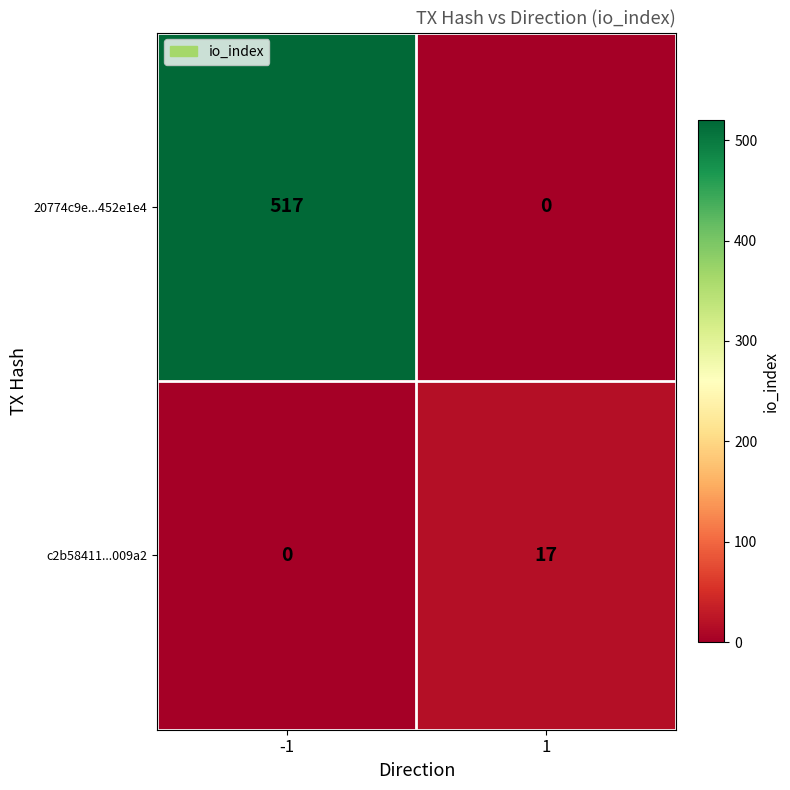

What is the sum of the c2b58411...009a2 values at -1 and 1?

17